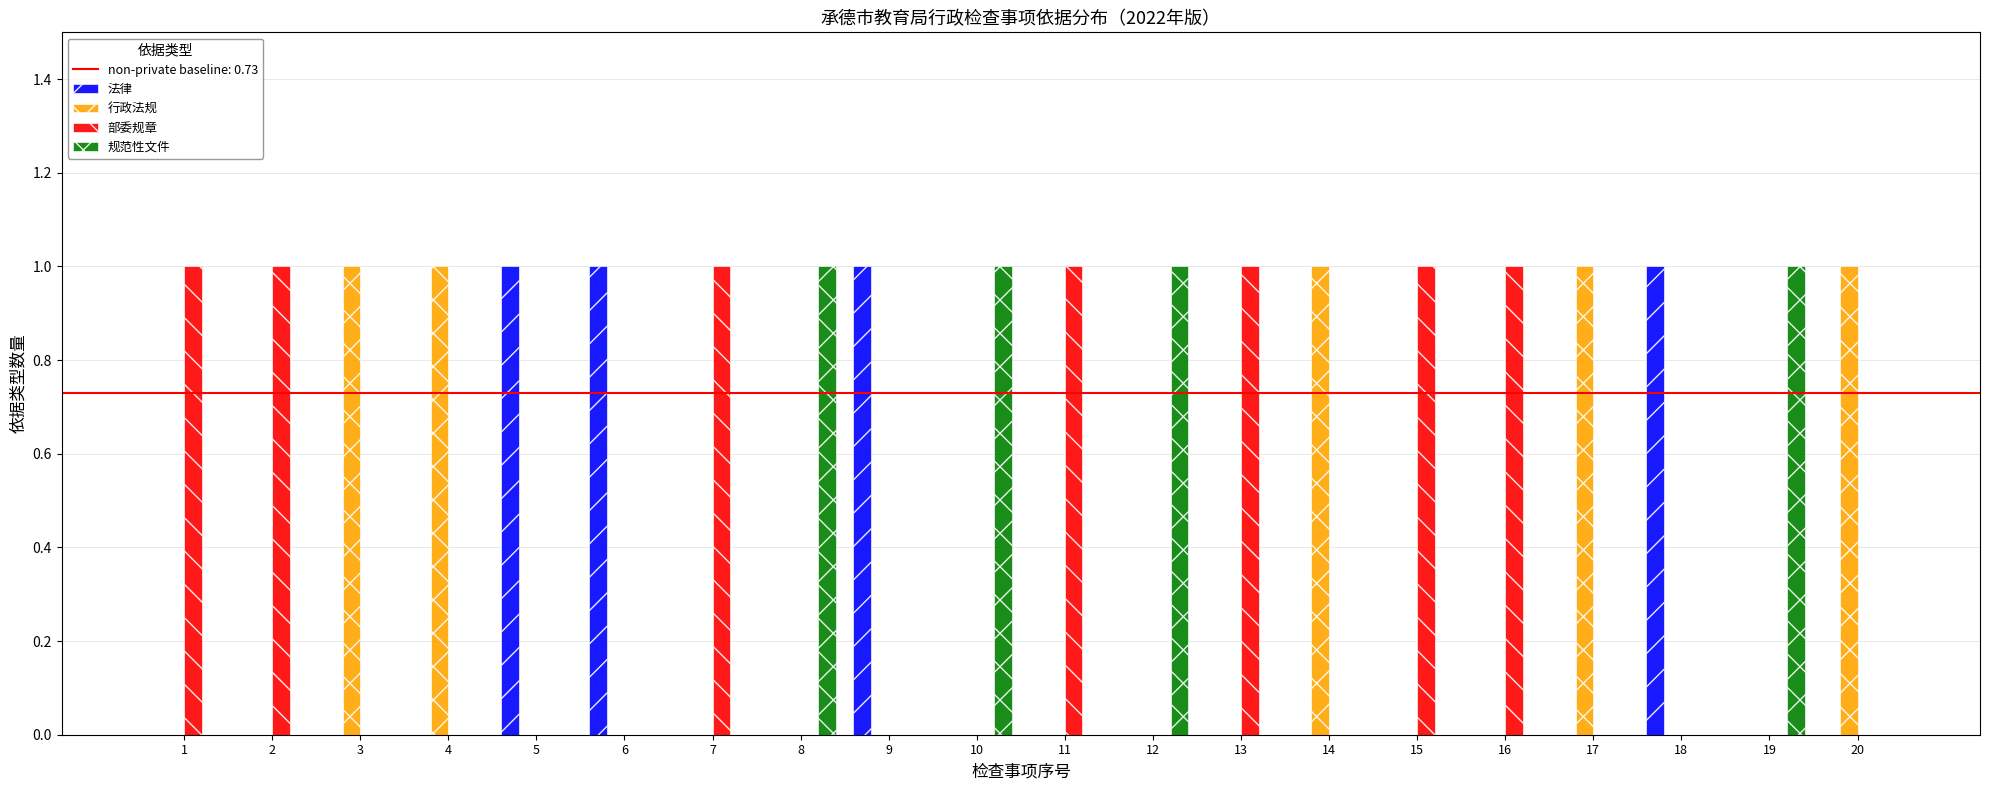

Which series has the largest total across all categories?

部委规章